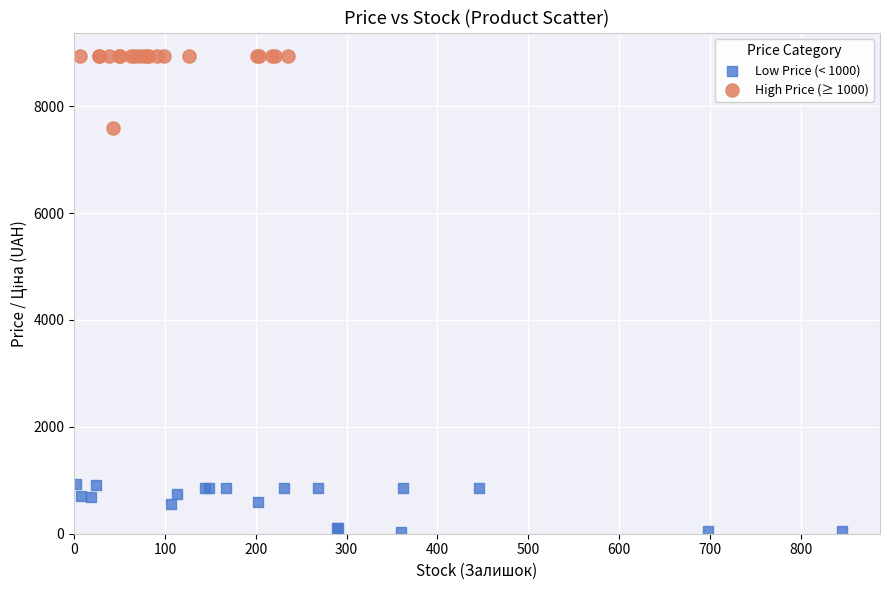

Which series has the largest Y range (max minus min)?

High Price (≥ 1000)